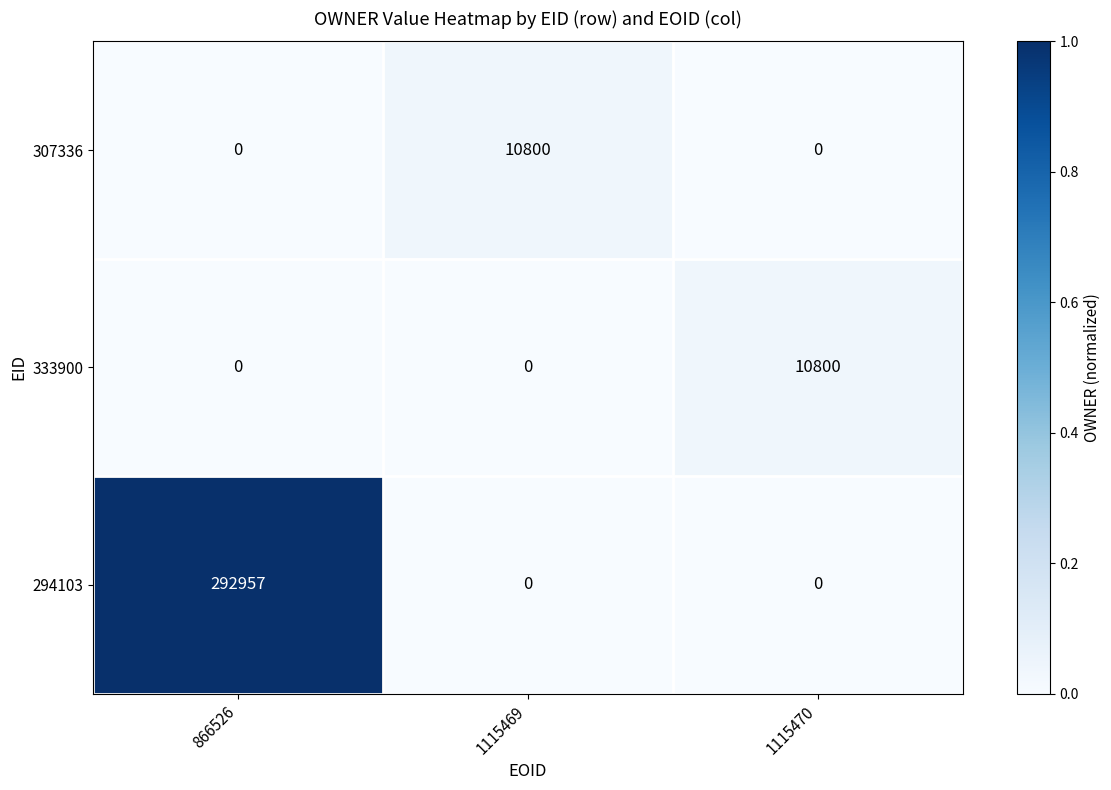

Reading left to right, list all the values displayed in this chart.

307336: 866526=0	1115469=10800	1115470=0
333900: 866526=0	1115469=0	1115470=10800
294103: 866526=292957	1115469=0	1115470=0